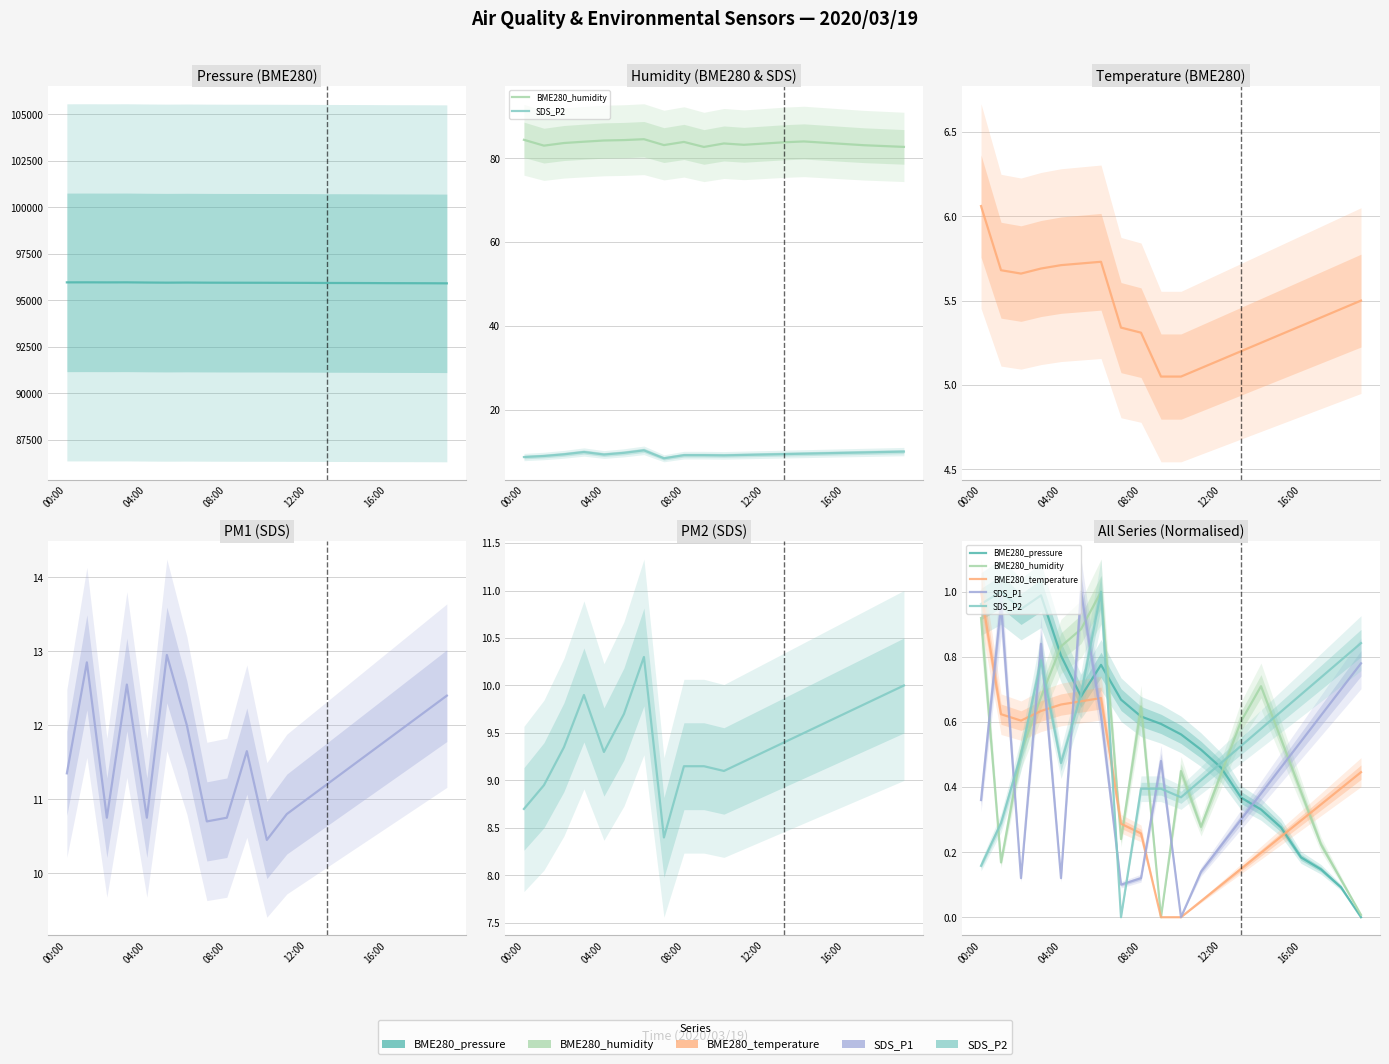

At which category is the sum across all series the highest?

6